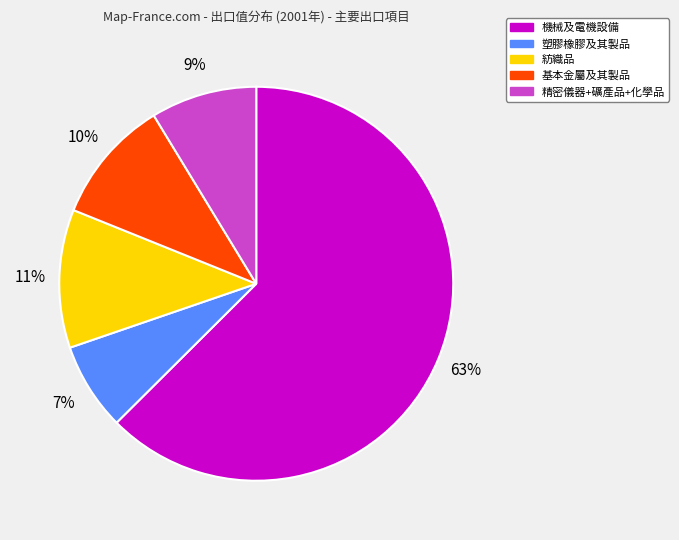

Is there any slice that represents more than half of the pie?

Yes